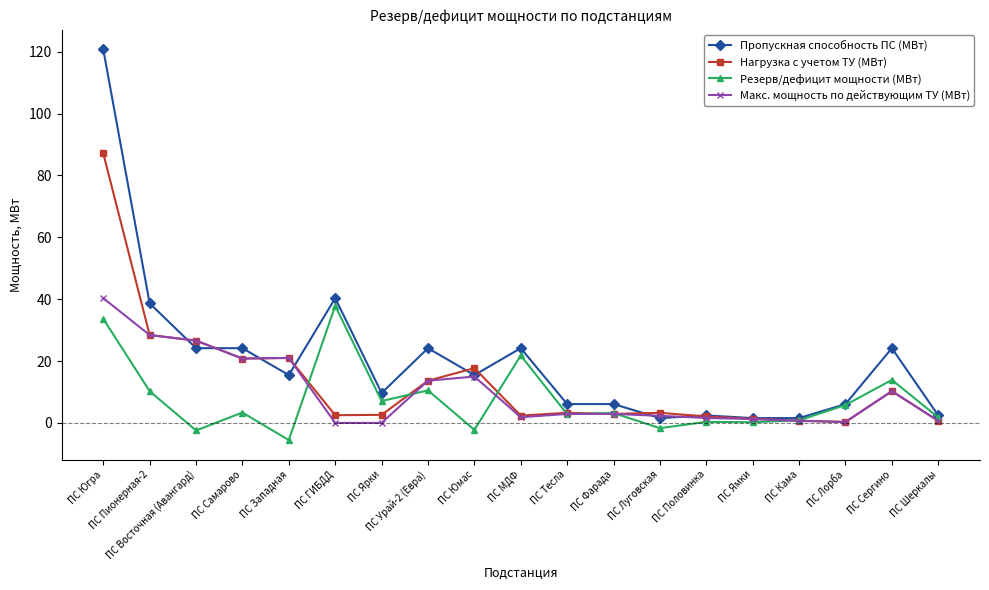

Which series has the widest spread of values?

Пропускная способность ПС (МВт)